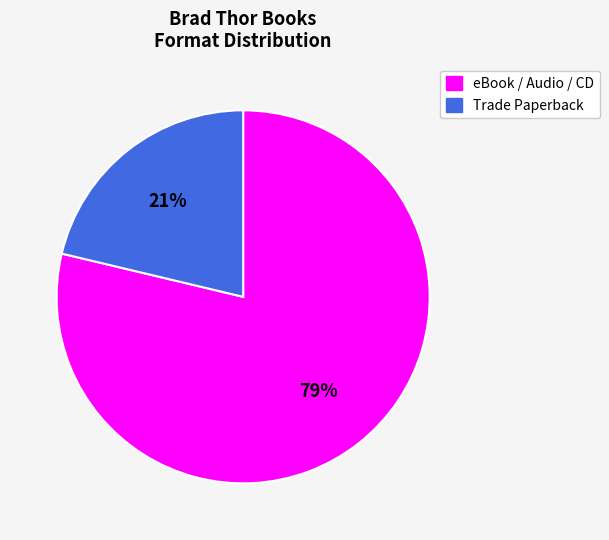

Which category accounts for the majority?

eBook / Audio / CD